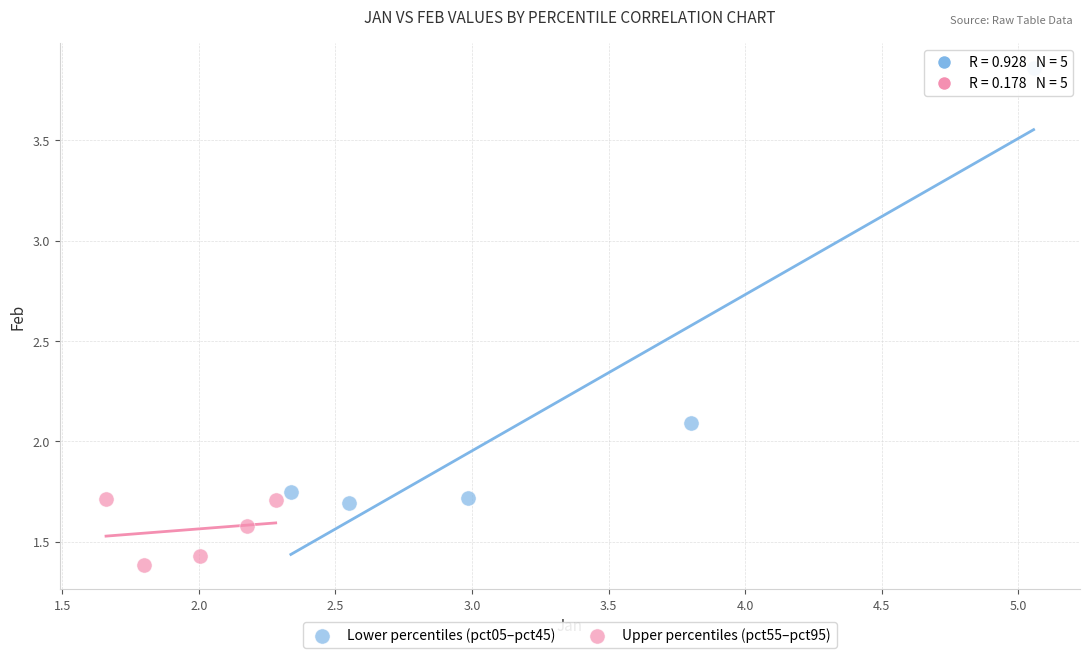

What are all the series names shown in the legend?

Lower percentiles (pct05–pct45), Upper percentiles (pct55–pct95)